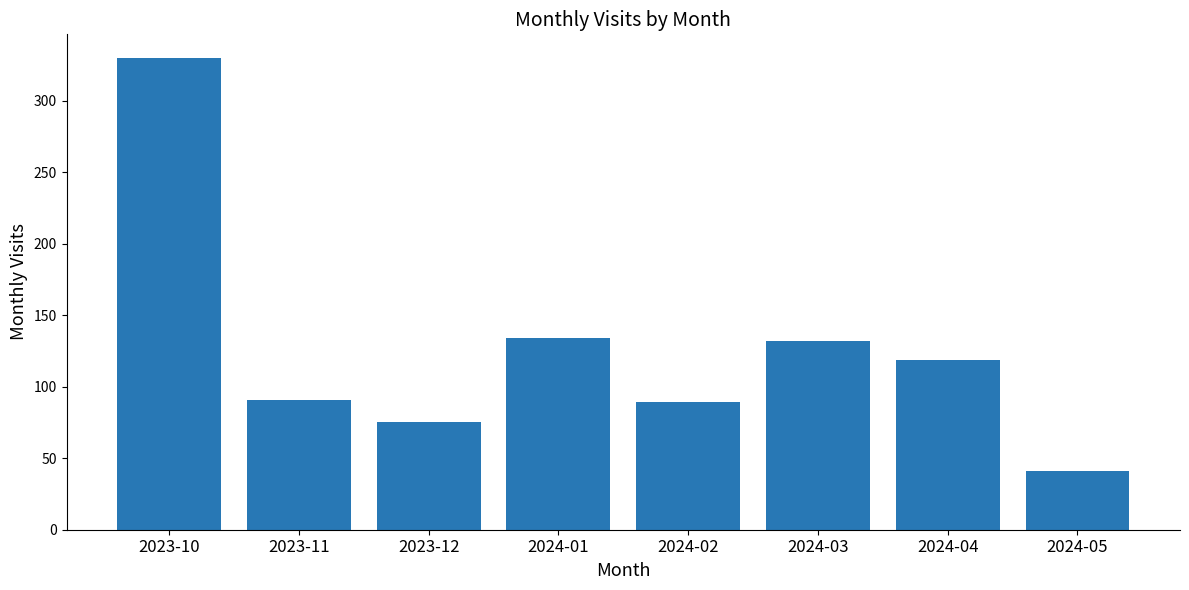

Is it true that the value at 2023-11 is 91?

True